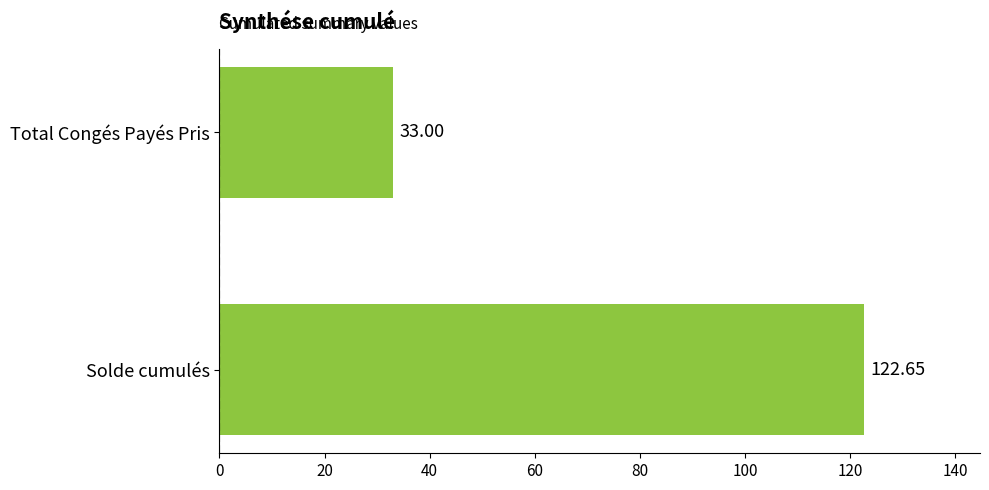

Between Total Congés Payés Pris and Solde cumulés, which is larger?

Solde cumulés